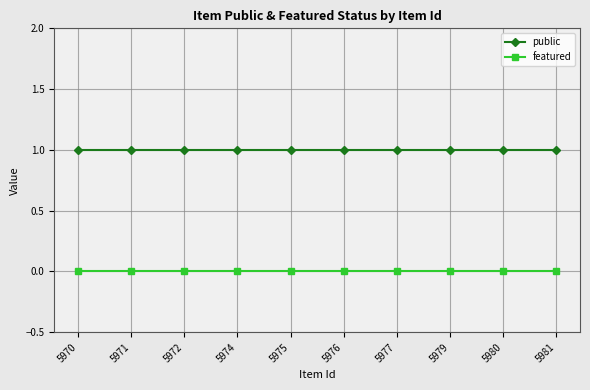

True or false: public and featured cross at least once.

False